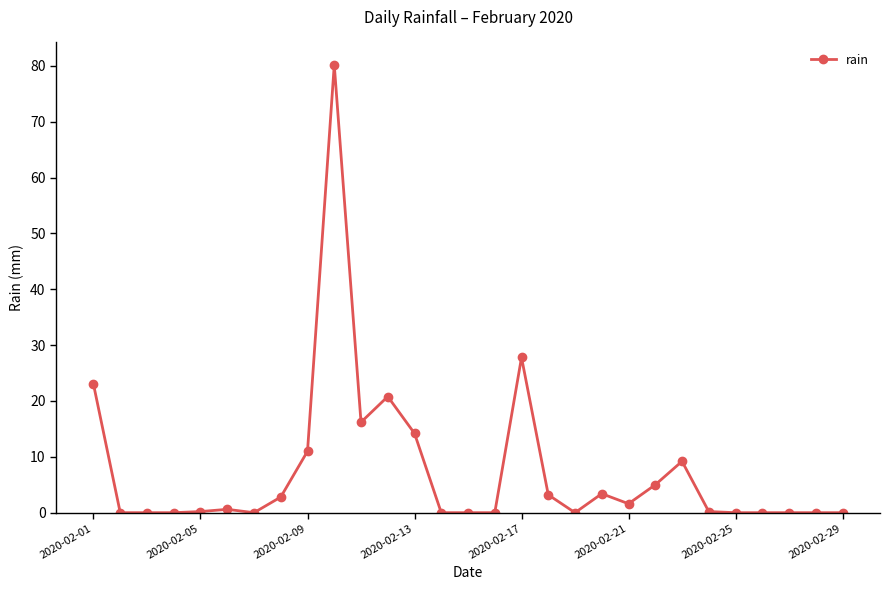

What is the sum of all values?

219.4